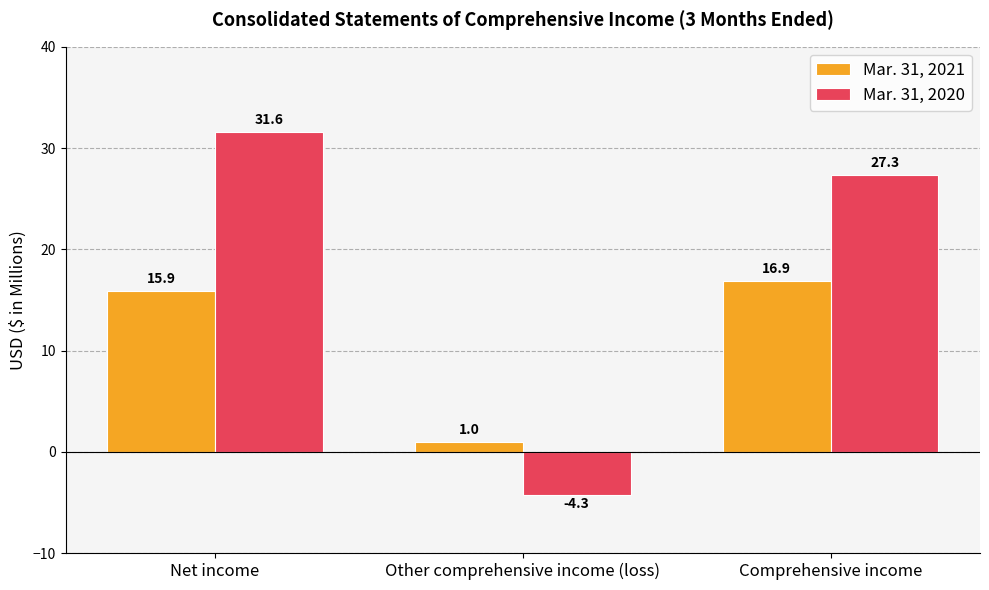

What position from the right is Net income?

3